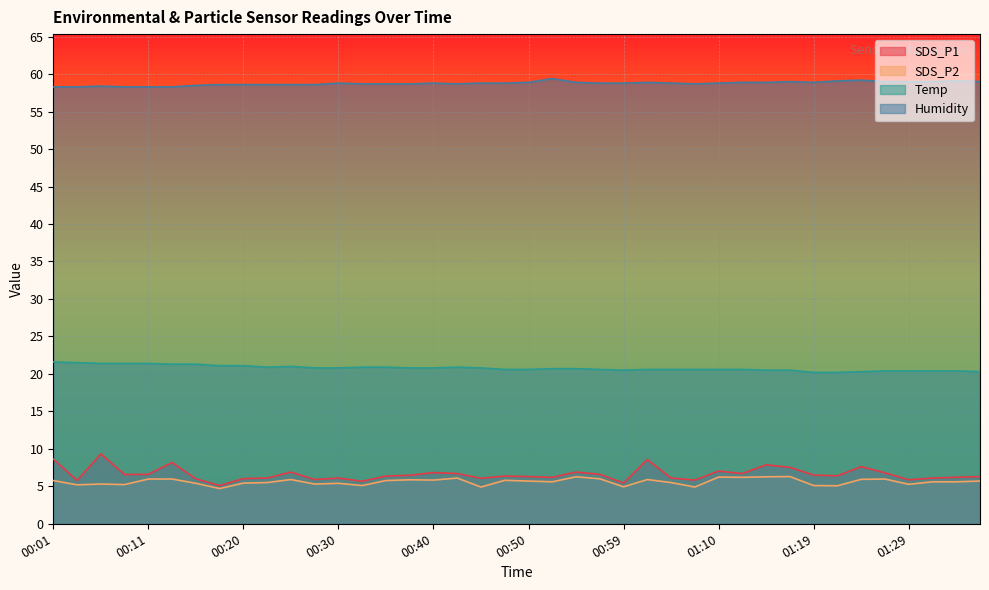

Reading left to right, list all the values displayed in this chart.

SDS_P1: 00:01=8.6	00:03=5.8	00:06=9.3	00:08=6.6	00:11=6.6	00:13=8.2	00:15=6.0	00:18=5.1	00:20=6.0	00:23=6.1	00:25=6.9	00:28=5.9	00:30=6.1	00:33=5.7	00:35=6.4	00:37=6.5	00:40=6.8	00:42=6.7	00:45=6.1	00:47=6.4	00:50=6.3	00:52=6.2	00:55=6.9	00:57=6.6	00:59=5.4	01:02=8.6	01:04=6.1	01:07=5.8	01:10=7.0	01:12=6.7	01:14=7.9	01:17=7.5	01:19=6.5	01:22=6.4	01:24=7.6	01:27=6.8	01:29=5.9	01:32=6.1	01:35=6.2	01:37=6.3
SDS_P2: 00:01=5.8	00:03=5.2	00:06=5.3	00:08=5.2	00:11=6.0	00:13=6.0	00:15=5.4	00:18=4.7	00:20=5.4	00:23=5.5	00:25=5.9	00:28=5.3	00:30=5.4	00:33=5.1	00:35=5.8	00:37=5.9	00:40=5.8	00:42=6.1	00:45=4.9	00:47=5.8	00:50=5.7	00:52=5.6	00:55=6.3	00:57=6.0	00:59=4.9	01:02=5.9	01:04=5.5	01:07=4.9	01:10=6.2	01:12=6.2	01:14=6.3	01:17=6.3	01:19=5.1	01:22=5.1	01:24=5.9	01:27=6.0	01:29=5.3	01:32=5.6	01:35=5.6	01:37=5.7
Temp: 00:01=21.6	00:03=21.5	00:06=21.4	00:08=21.4	00:11=21.4	00:13=21.3	00:15=21.3	00:18=21.1	00:20=21.1	00:23=20.9	00:25=21.0	00:28=20.8	00:30=20.8	00:33=20.9	00:35=20.9	00:37=20.8	00:40=20.8	00:42=20.9	00:45=20.8	00:47=20.6	00:50=20.6	00:52=20.7	00:55=20.7	00:57=20.6	00:59=20.5	01:02=20.6	01:04=20.6	01:07=20.6	01:10=20.6	01:12=20.6	01:14=20.5	01:17=20.5	01:19=20.2	01:22=20.2	01:24=20.3	01:27=20.4	01:29=20.4	01:32=20.4	01:35=20.4	01:37=20.3
Humidity: 00:01=58.3	00:03=58.3	00:06=58.4	00:08=58.3	00:11=58.3	00:13=58.3	00:15=58.5	00:18=58.6	00:20=58.6	00:23=58.6	00:25=58.6	00:28=58.6	00:30=58.8	00:33=58.7	00:35=58.7	00:37=58.7	00:40=58.8	00:42=58.7	00:45=58.8	00:47=58.8	00:50=58.9	00:52=59.4	00:55=58.9	00:57=58.8	00:59=58.8	01:02=58.9	01:04=58.8	01:07=58.7	01:10=58.8	01:12=58.9	01:14=58.9	01:17=59.0	01:19=58.9	01:22=59.1	01:24=59.2	01:27=59.0	01:29=59.0	01:32=59.0	01:35=59.1	01:37=59.0